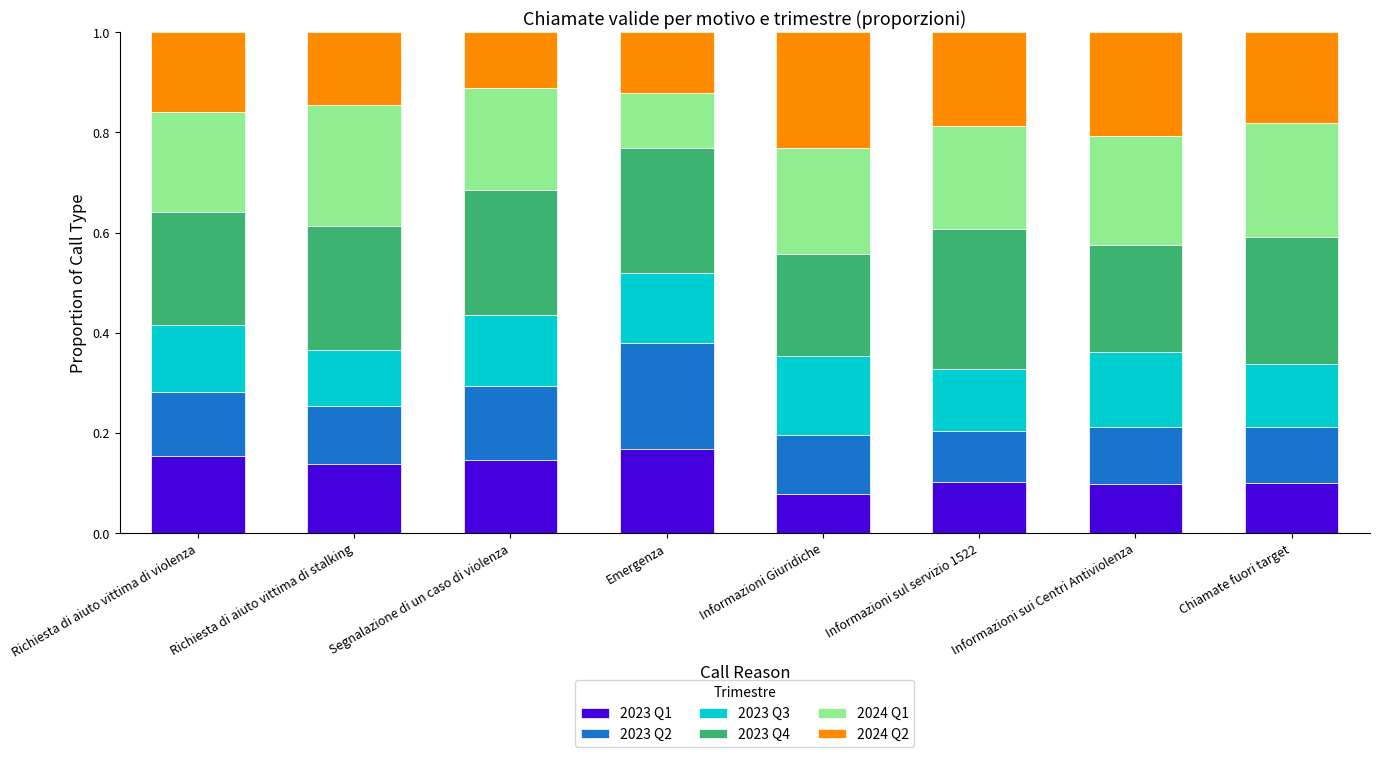

What is the total value across all series at Segnalazione di un caso di violenza?

1.0